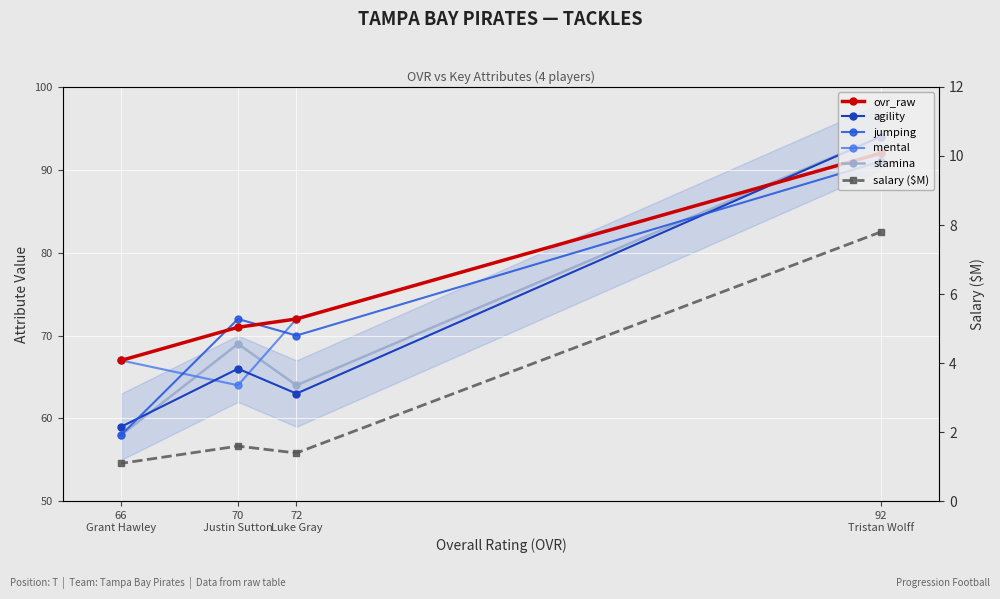

What is the maximum value for stamina?

94.0